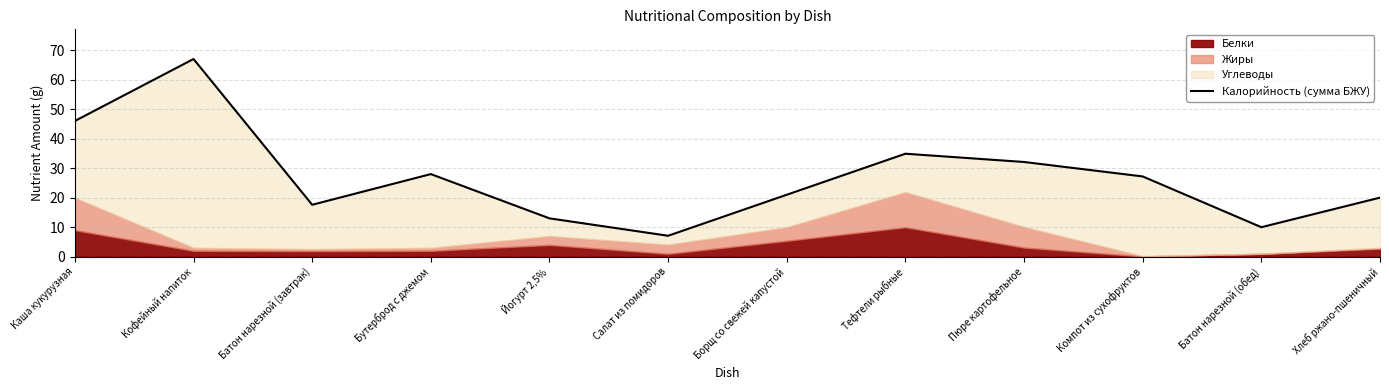

What is the sum of all values?

323.9